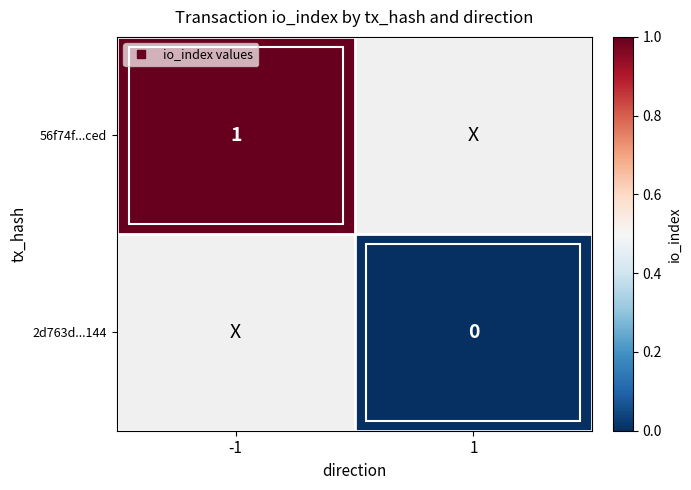

At which label is 56f74f...ced closest to 1?

-1